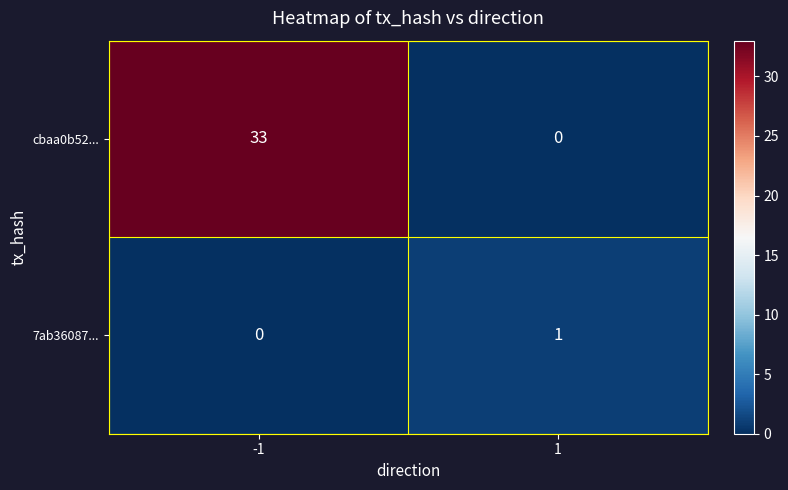

What is the total value across all series at 1?

1